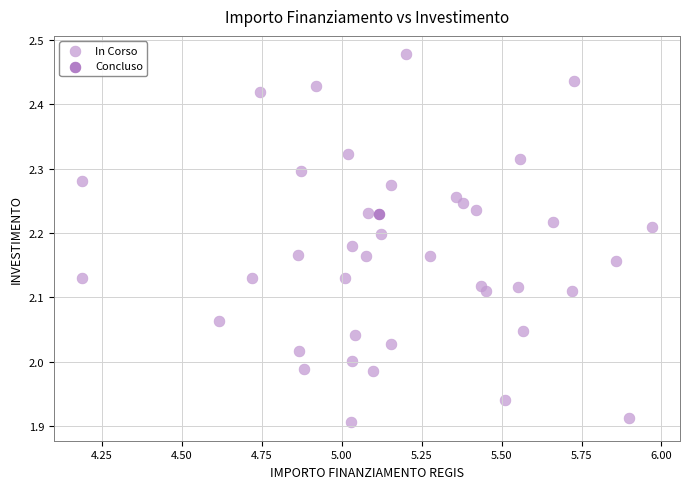

What are all the series names shown in the legend?

In Corso, Concluso